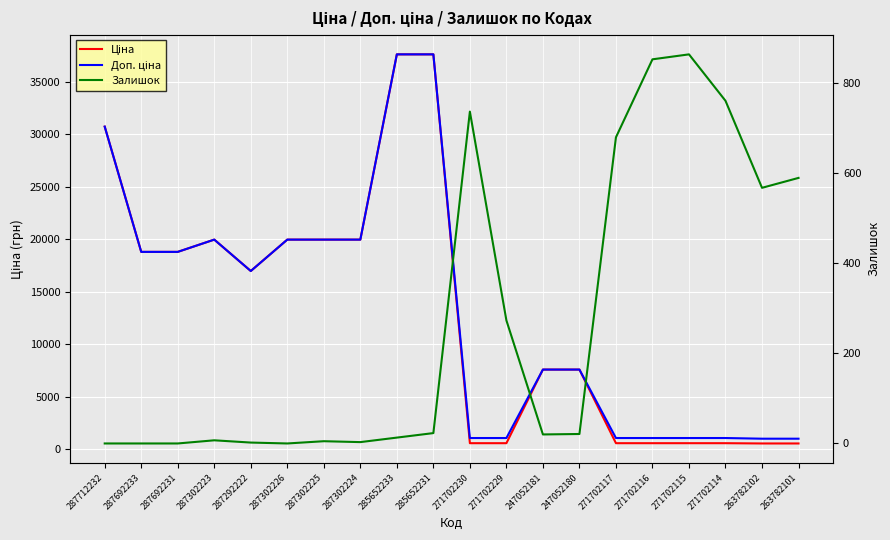

How many times do Ціна and Залишок cross each other?

3